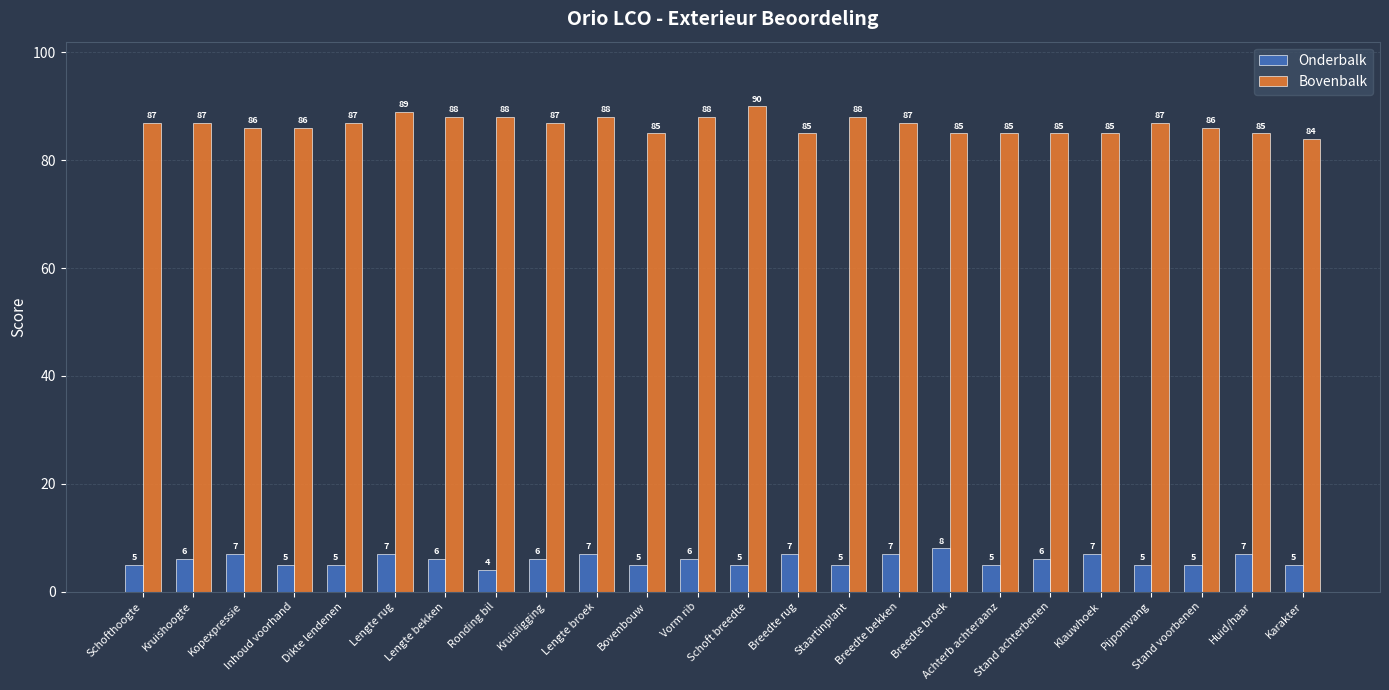

What is the difference between the highest and lowest values at Inhoud voorhand?

81